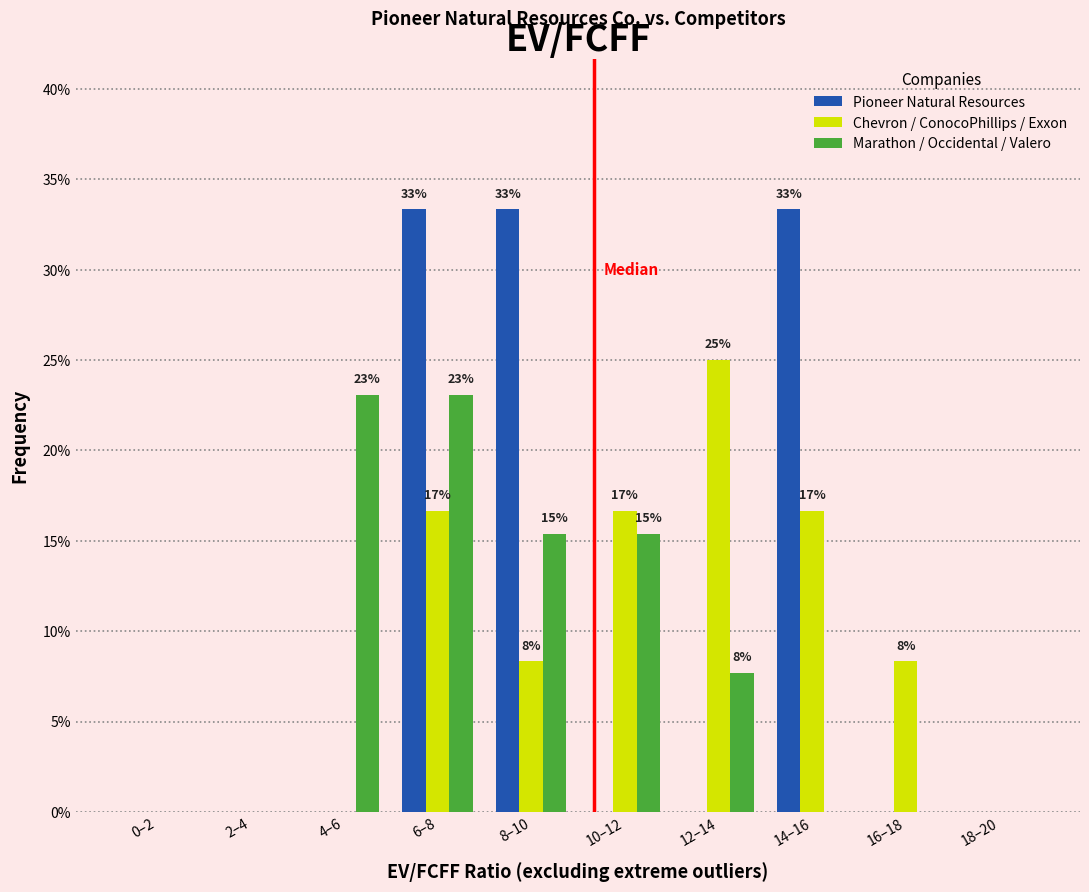

Reading left to right, transcribe all the data shown in this chart.

Pioneer Natural Resources: 0–2=0.0	2–4=0.0	4–6=0.0	6–8=33.3	8–10=33.3	10–12=0.0	12–14=0.0	14–16=33.3	16–18=0.0	18–20=0.0
Chevron / ConocoPhillips / Exxon: 0–2=0.0	2–4=0.0	4–6=0.0	6–8=16.7	8–10=8.3	10–12=16.7	12–14=25.0	14–16=16.7	16–18=8.3	18–20=0.0
Marathon / Occidental / Valero: 0–2=0.0	2–4=0.0	4–6=23.1	6–8=23.1	8–10=15.4	10–12=15.4	12–14=7.7	14–16=0.0	16–18=0.0	18–20=0.0